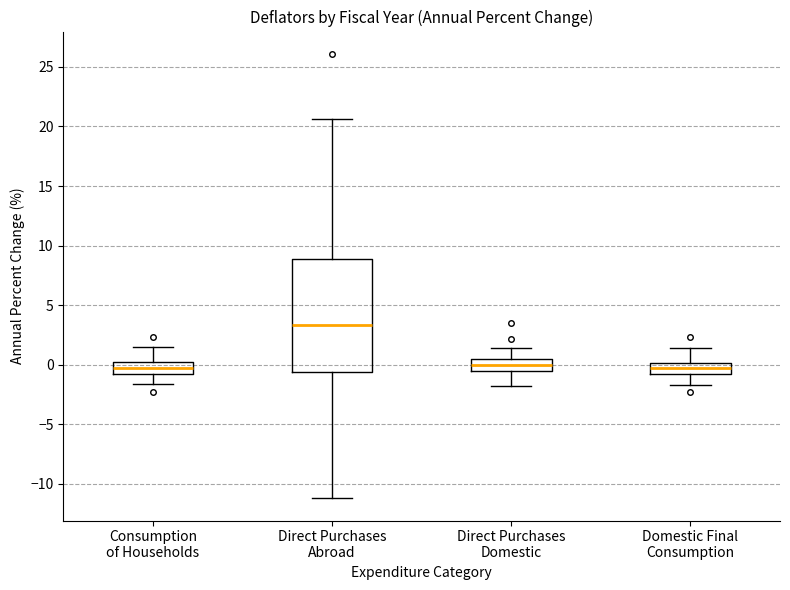

Comparing the boxes themselves (not the whiskers), which one is the tallest?

Direct Purchases Abroad